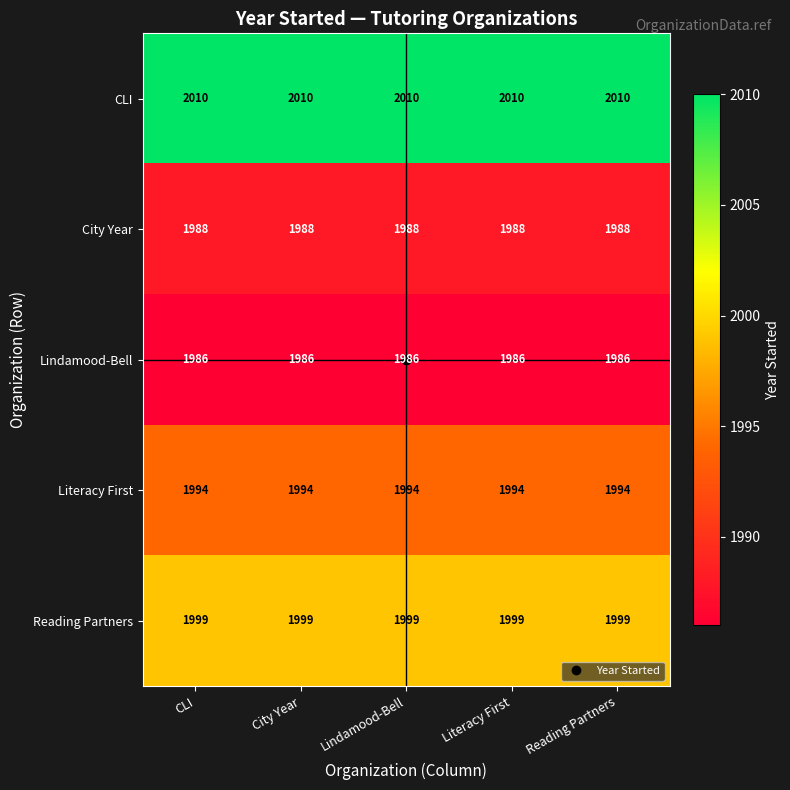

What is the smallest value displayed?

1986